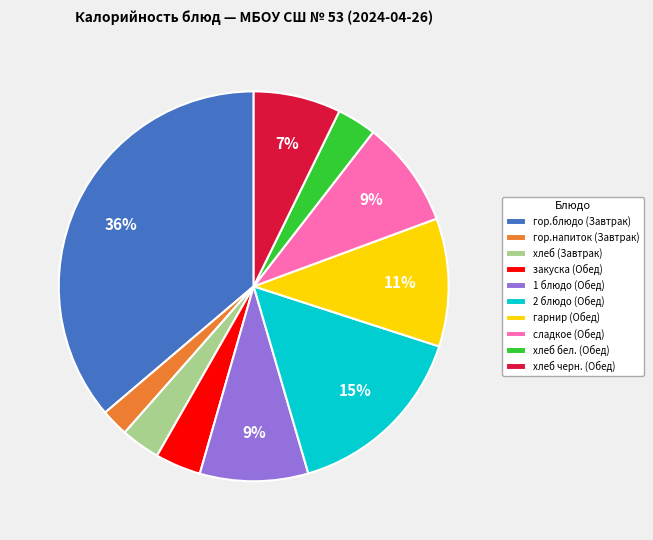

Which has a higher value, хлеб бел. (Обед) or 2 блюдо (Обед)?

2 блюдо (Обед)